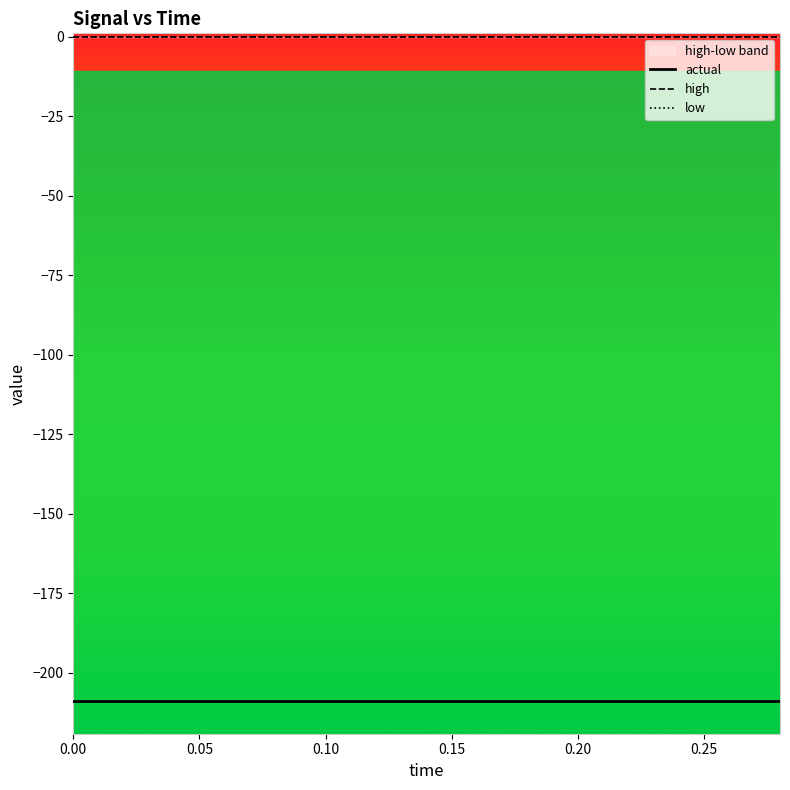

Is this an area chart (filled region under the line)?

No